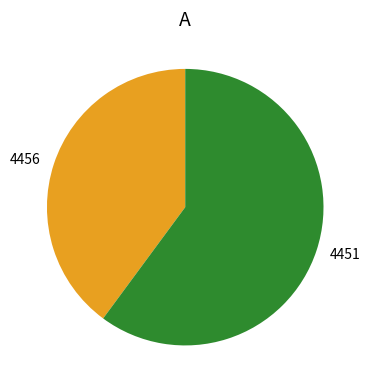

Combined, do 4451 and 4456 account for over 50%?

Yes